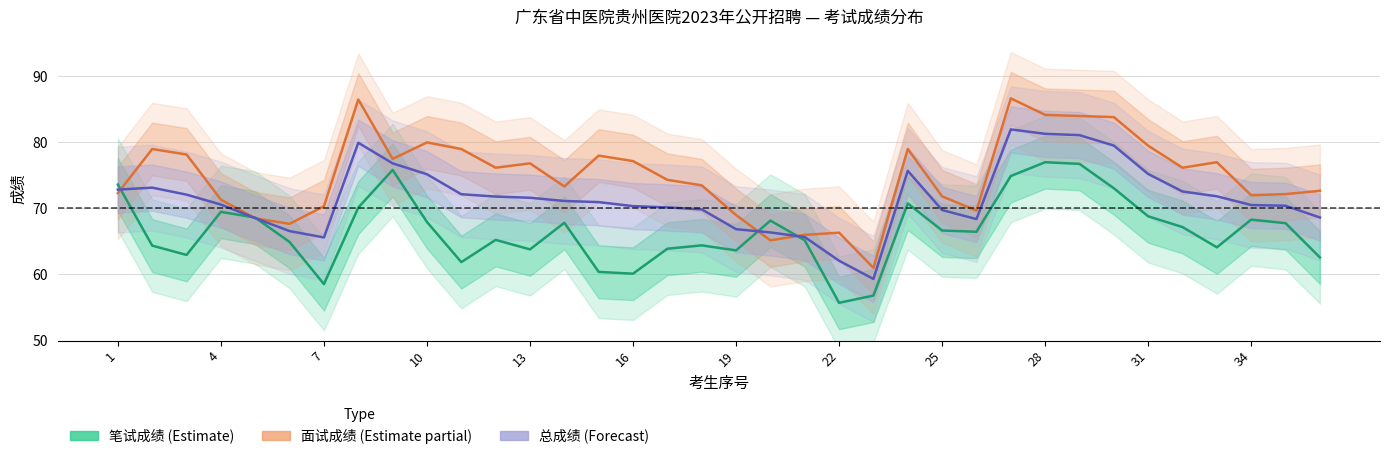

Which series ends up on top after the final intersection of 总成绩 (Forecast) and 面试成绩 (Estimate partial)?

面试成绩 (Estimate partial)